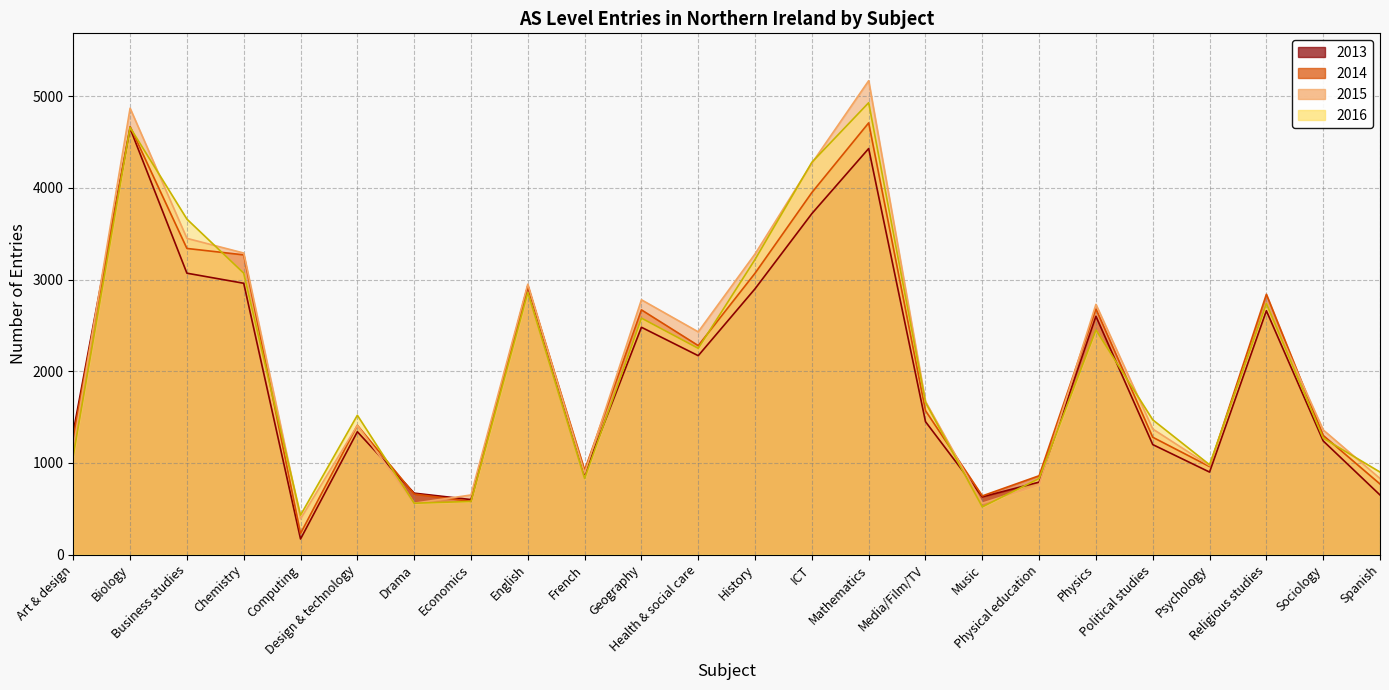

Which series ends up on top after the final intersection of 2016 and 2014?

2016